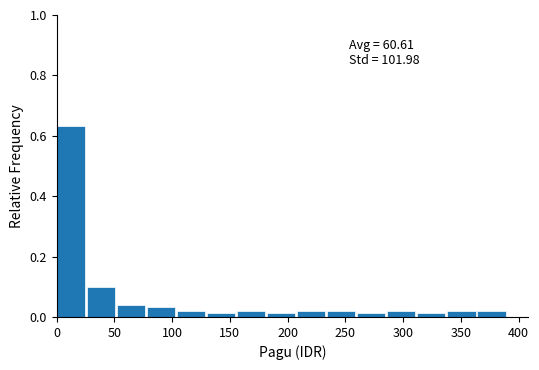

Which range on the x-axis has the tallest bar?

0 to 25